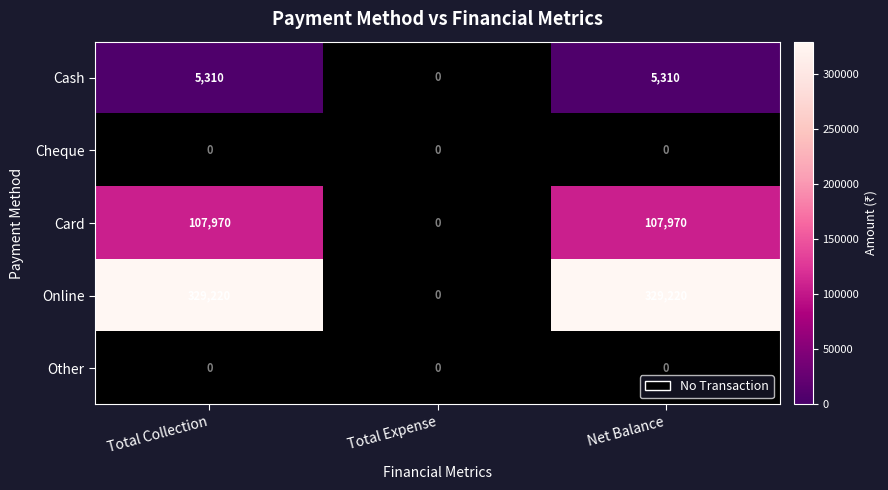

Is it true that Cash equals 3521 at Net Balance?

False